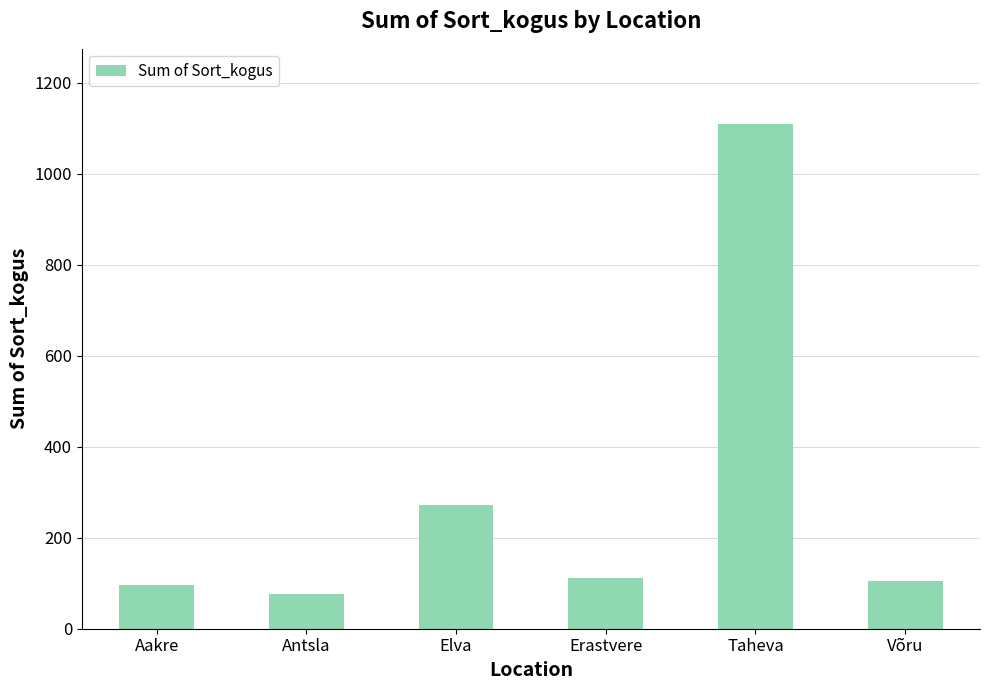

Where does the data first go above 110?

Elva